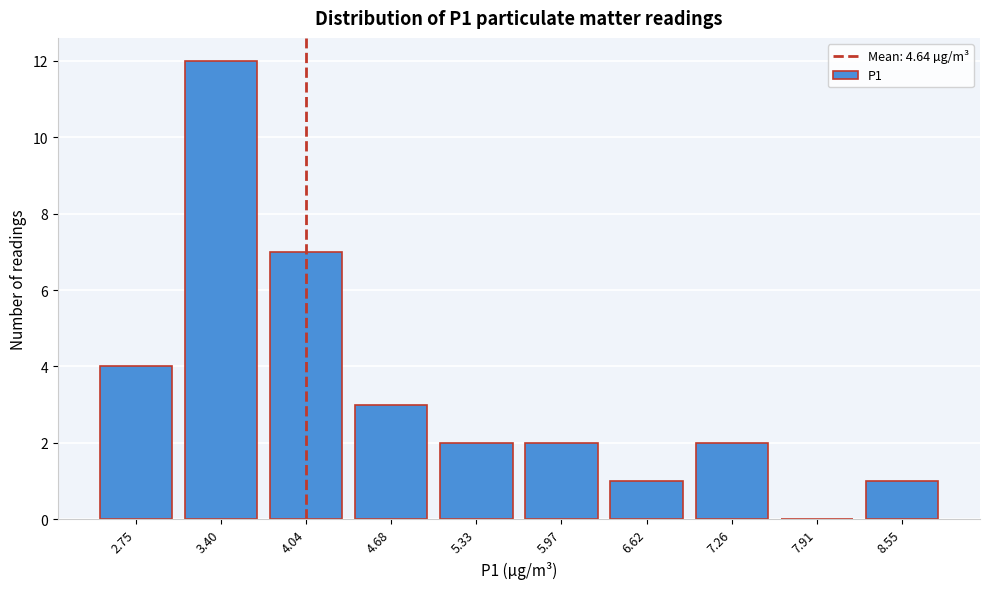

Reading left to right, what are all the values shown in this chart?

2.75=4	3.40=12	4.04=7	4.68=3	5.33=2	5.97=2	6.62=1	7.26=2	7.91=0	8.55=1